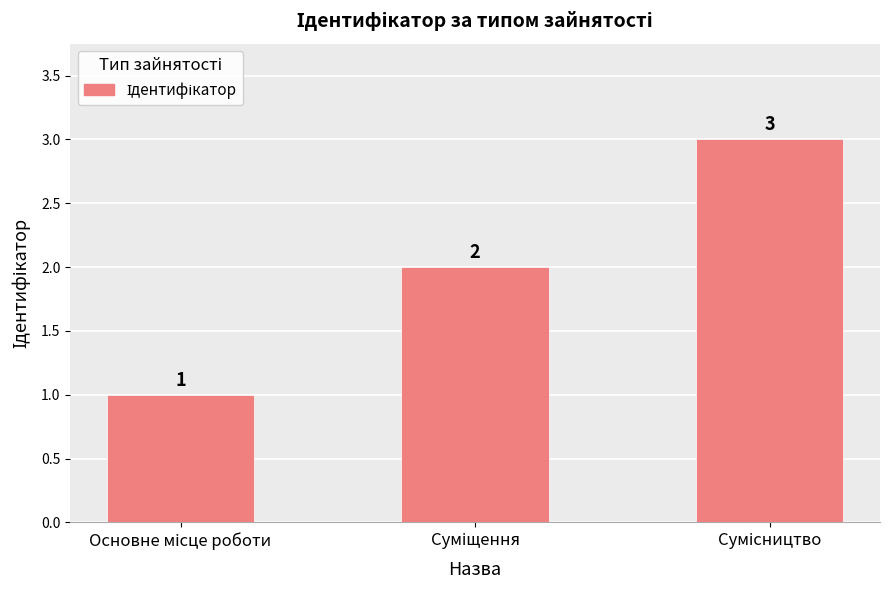

What is the greatest value displayed?

3